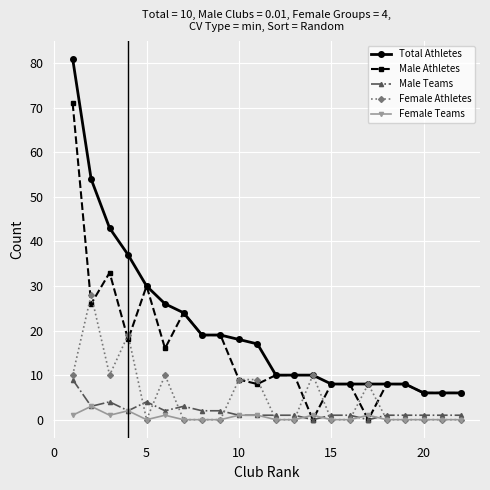

At how many categories does at least one series exceed 3?

22